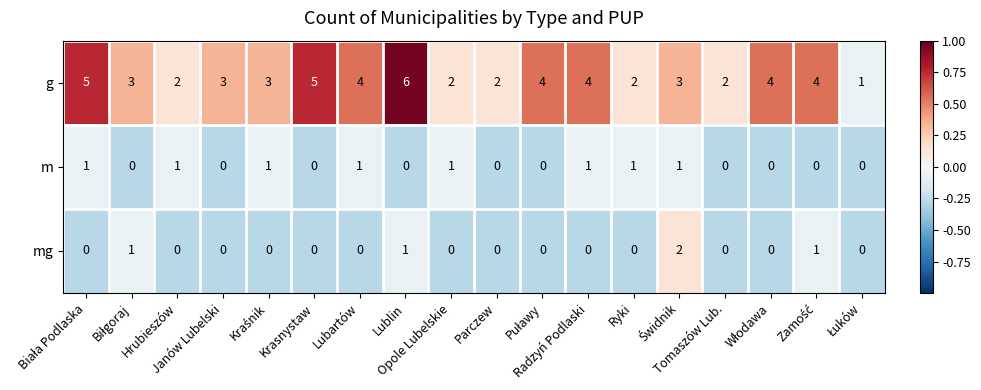

At which category is the sum across all series the highest?

Lublin